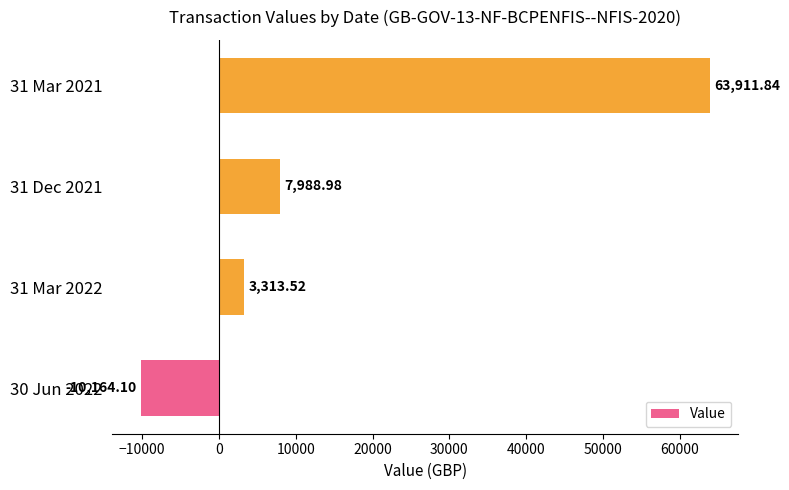

Count the number of categories in the chart.

4